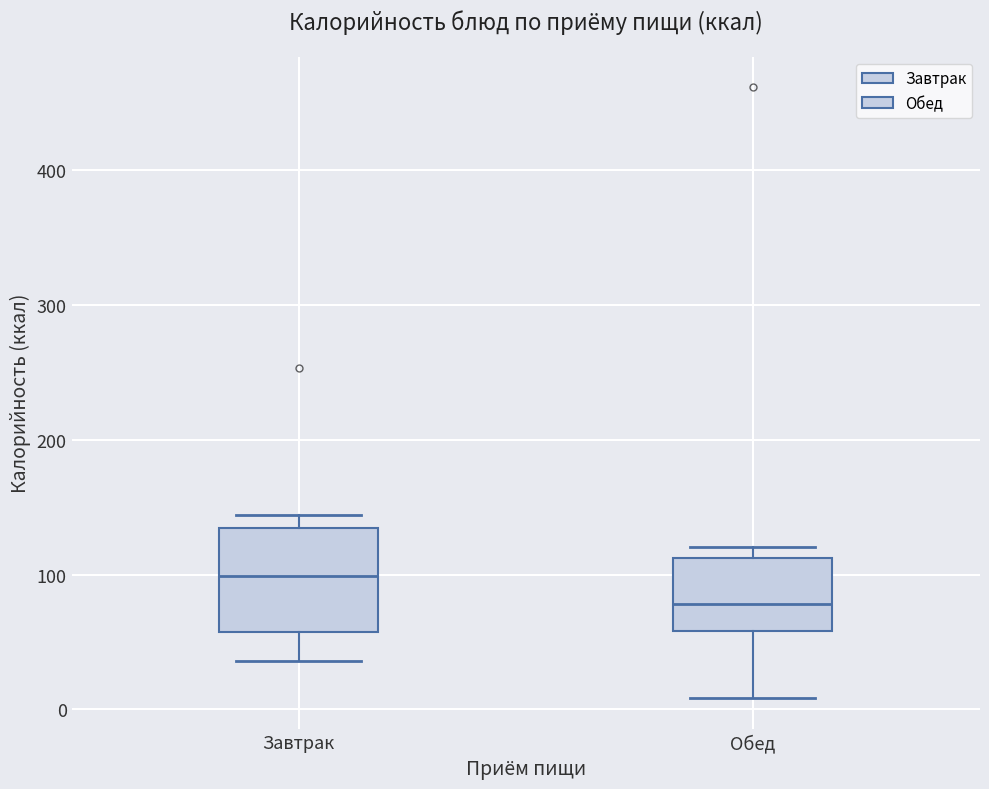

Reading left to right, read every box against the y-axis: the position of its median line, the range the box covers, and the ends of its whiskers. The values are not printed on the chart, so give them approximately, as read against the axis.

Завтрак: median 100, box 60 to 130, whiskers 40 to 140
Обед: median 80, box 60 to 110, whiskers 10 to 120